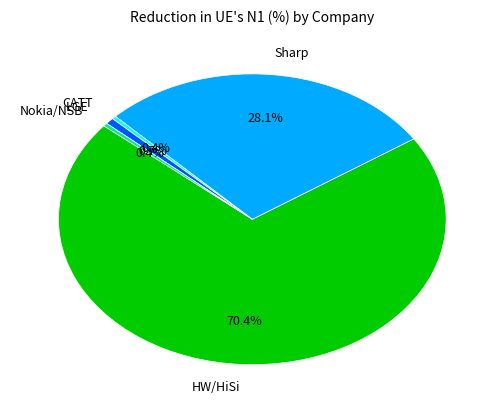

How many segments does this pie chart have?

5